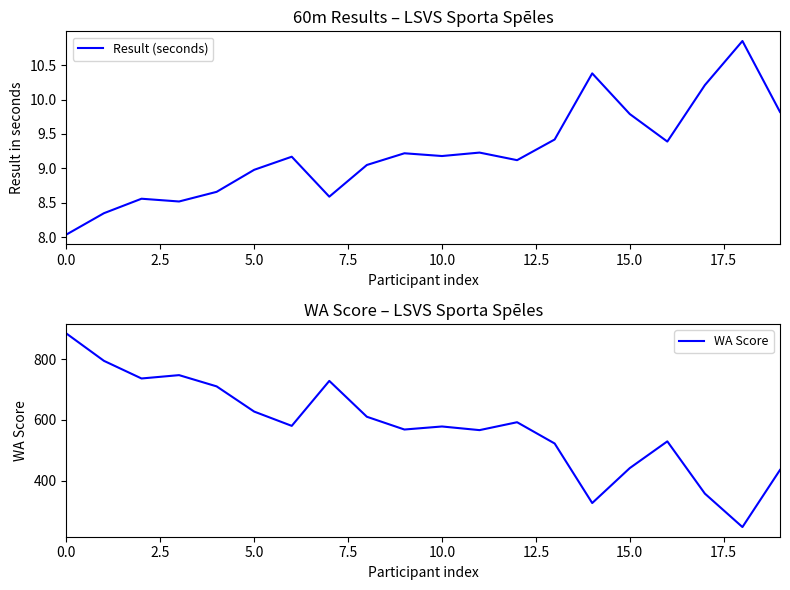

What is the minimum value shown in the chart?

8.0